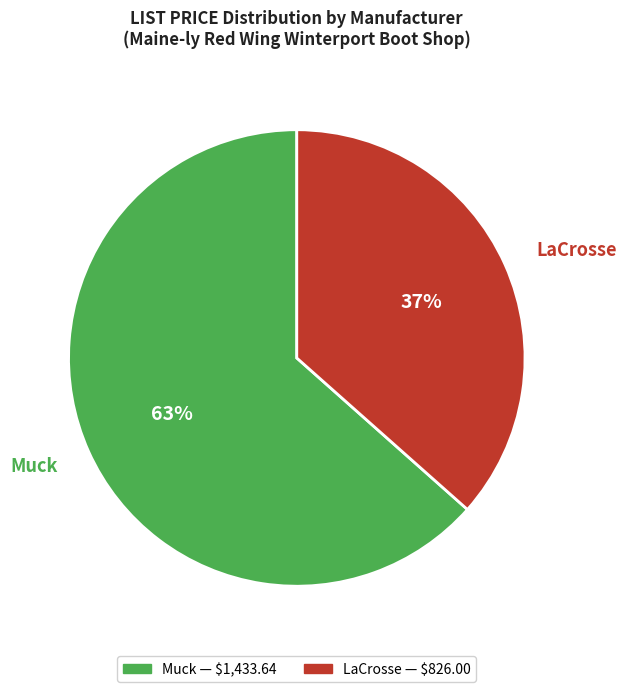

True or false: Muck accounts for 71% of the total.

False